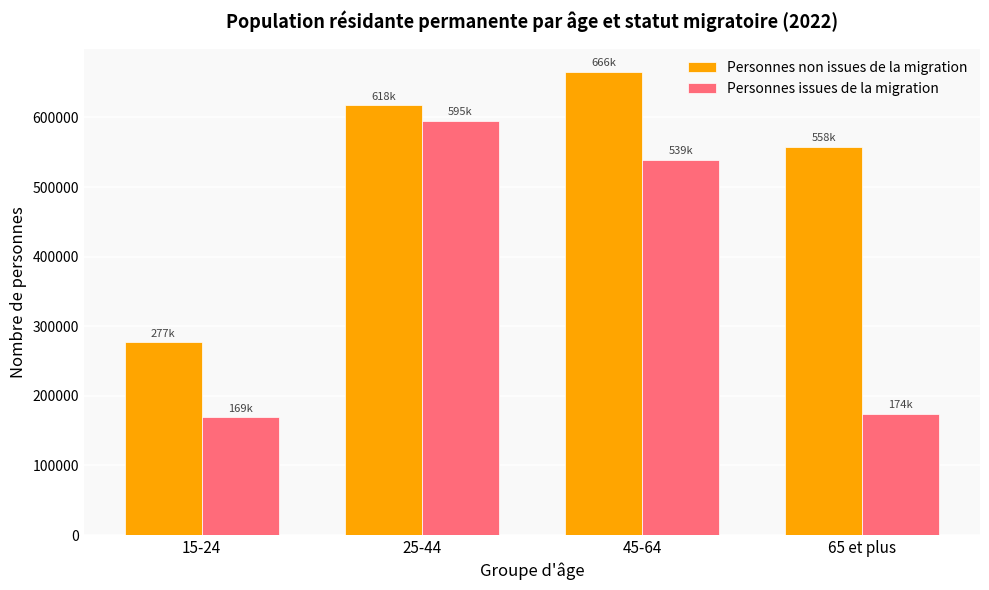

What is the difference between the maximum and minimum values in the Personnes issues de la migration series?

426007.7